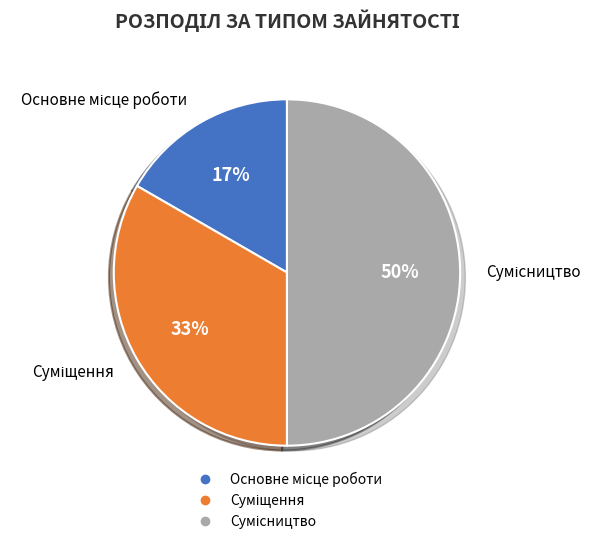

Count the number of slices in the pie.

3